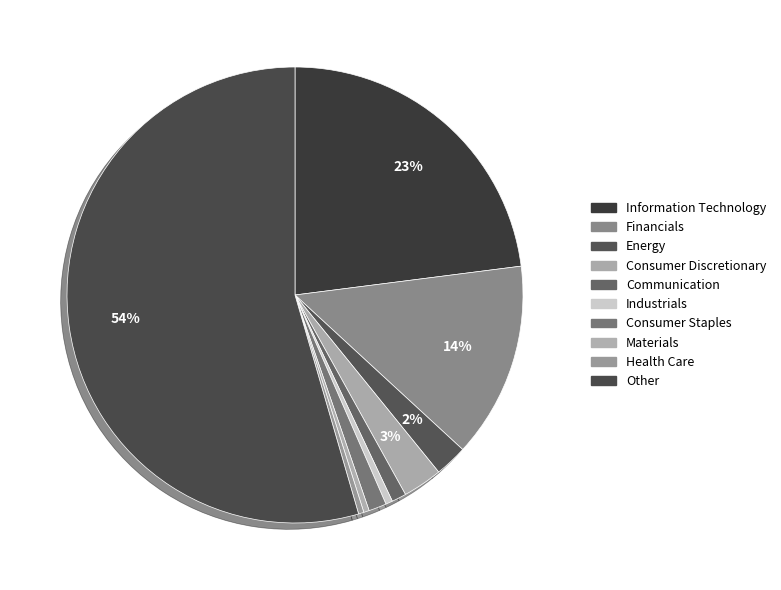

Which slice is the smallest?

Health Care